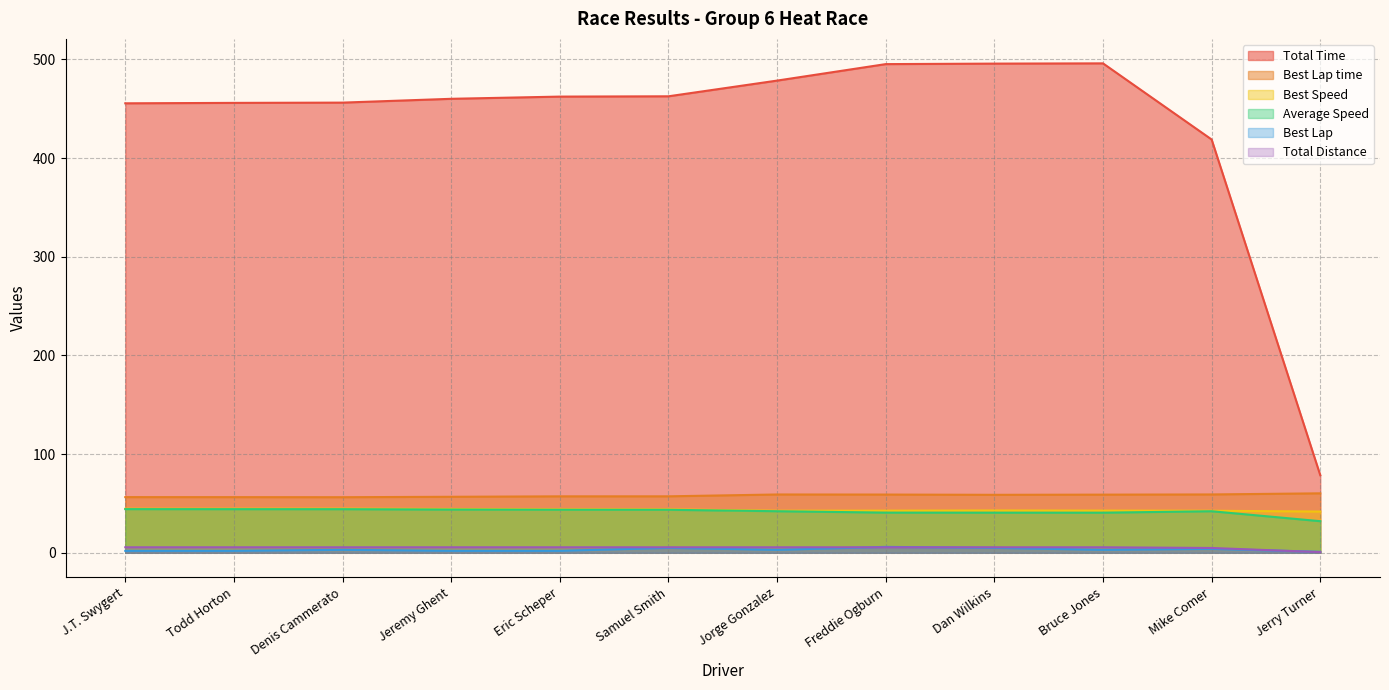

True or false: Total Distance has more than 1 points higher than both neighbors.

False